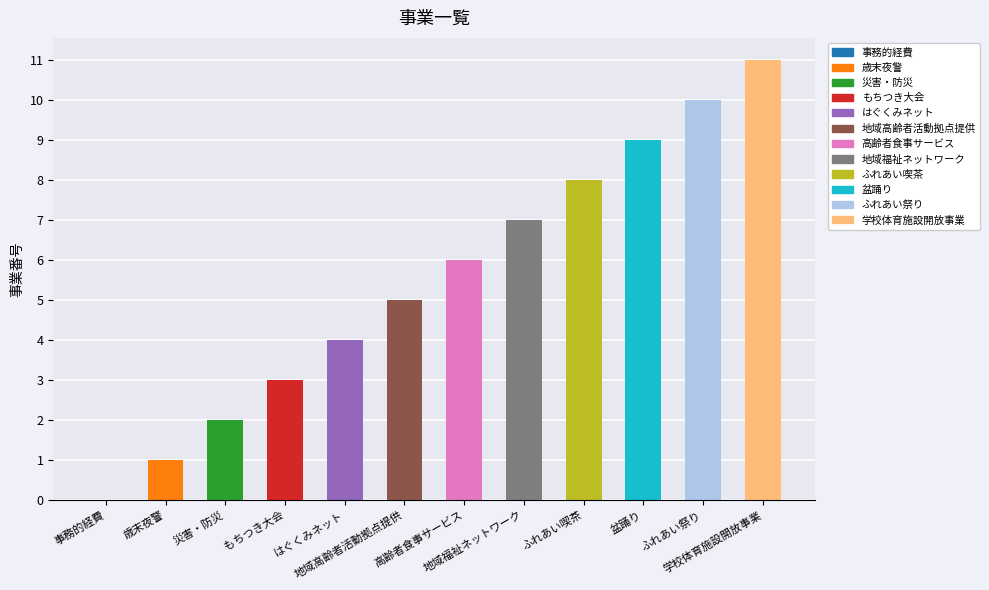

What is the sum of all values?

66